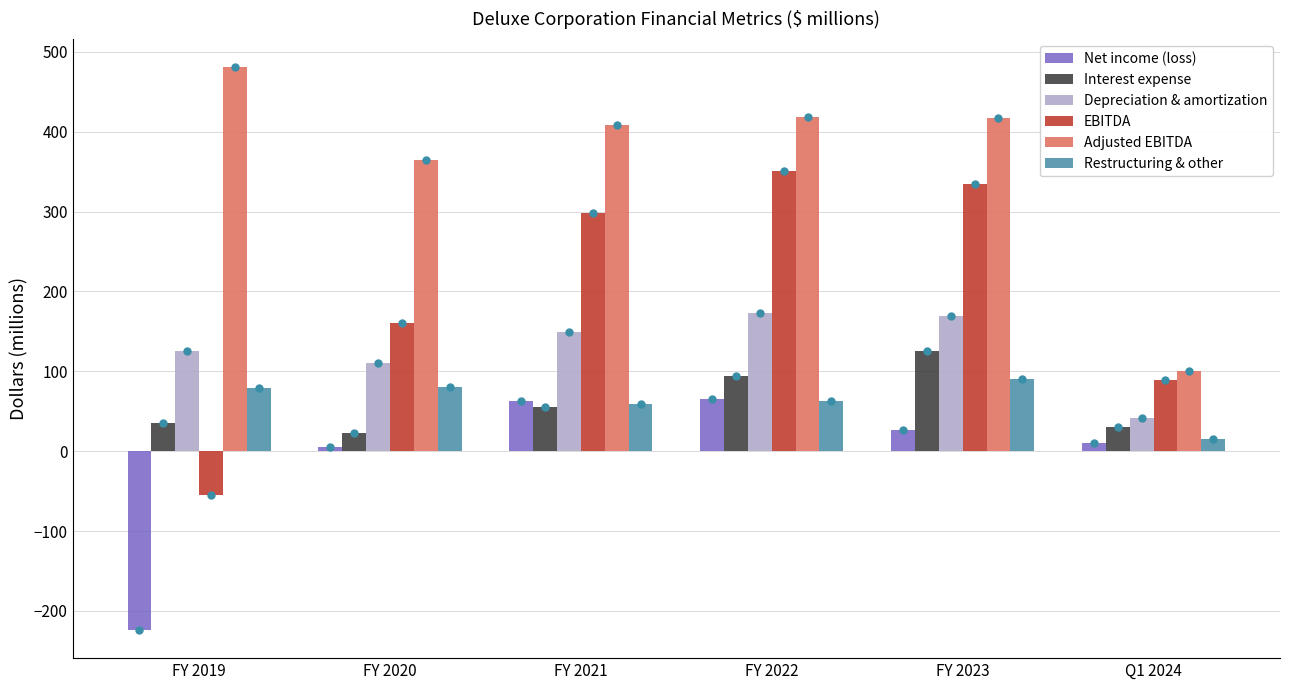

How many groups of bars are there?

6